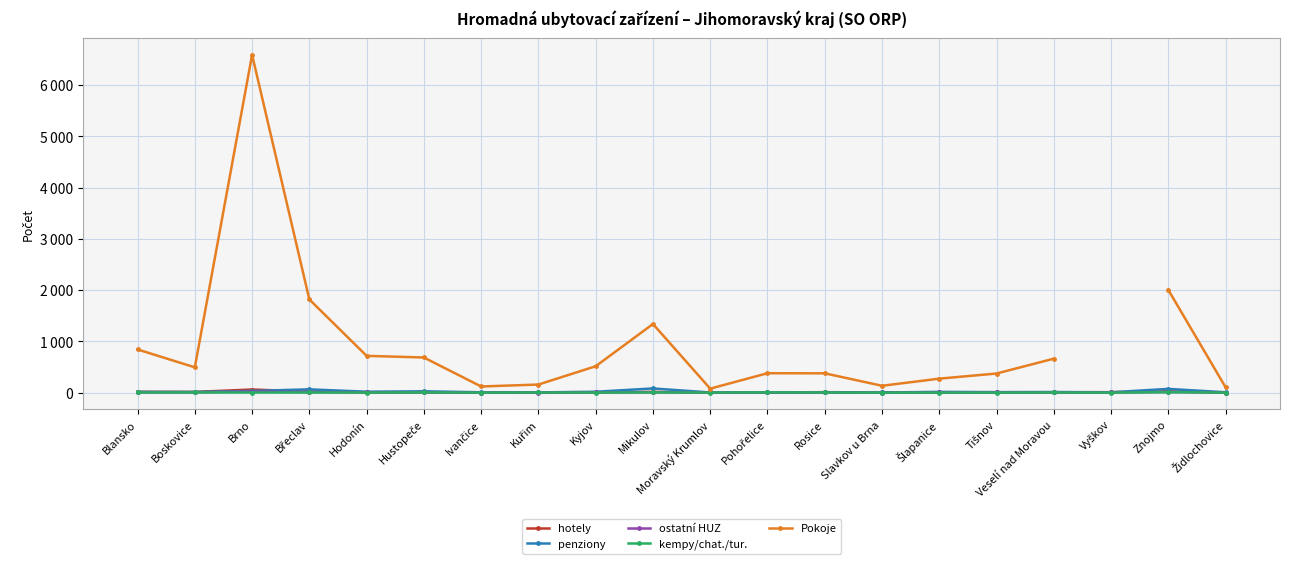

Does the chart have visible grid lines?

Yes